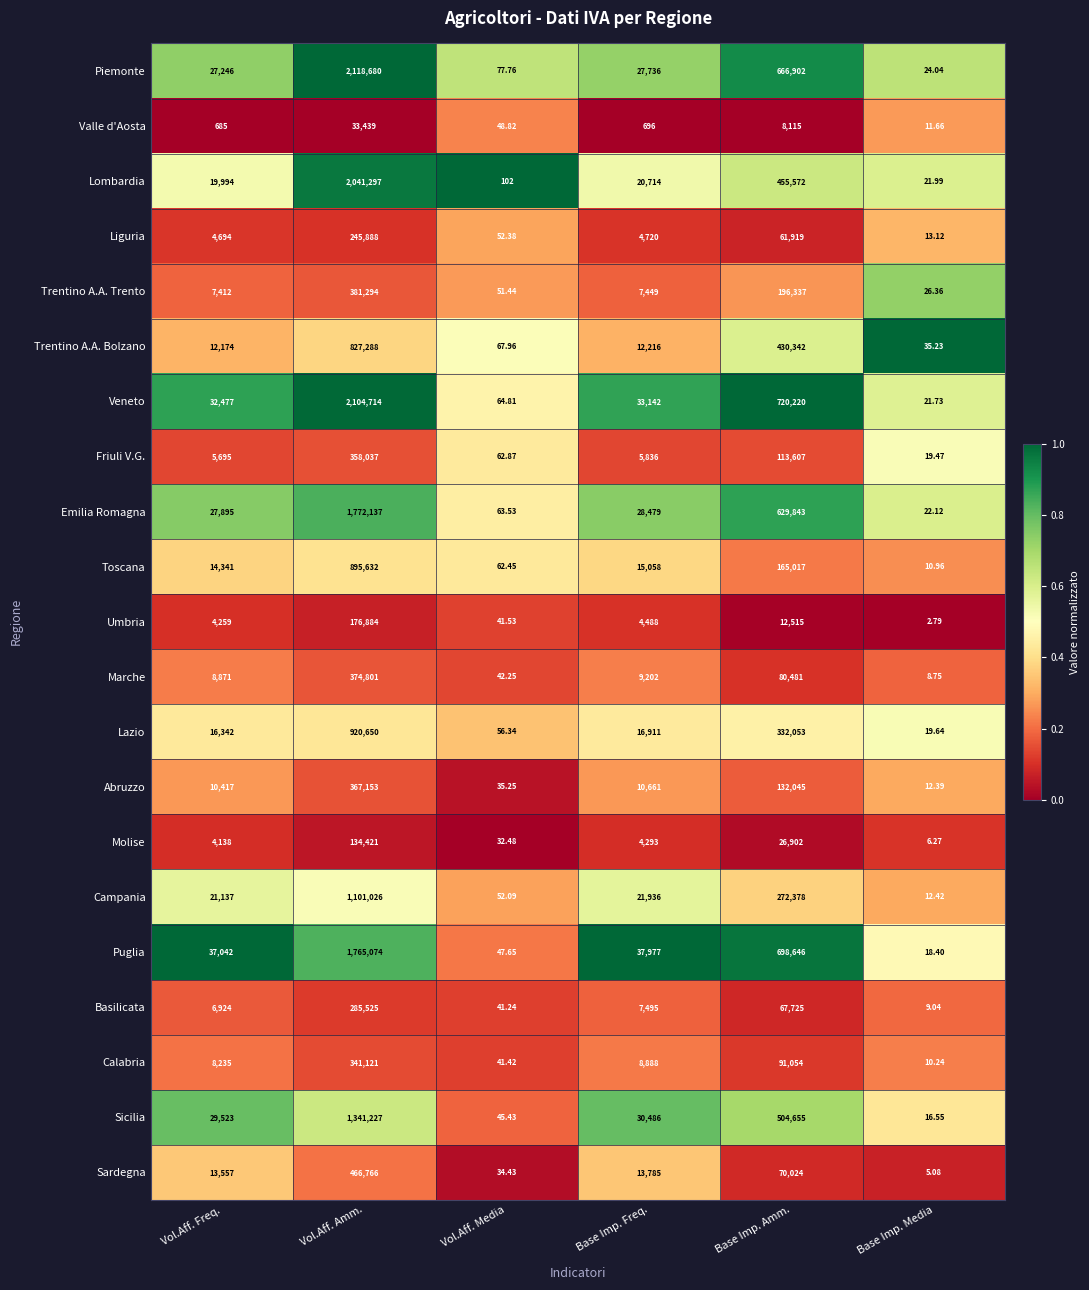

At which category is the sum across all series the highest?

Vol.Aff. Amm.